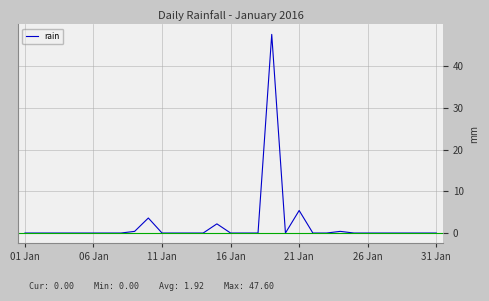

Which has a higher value, 16 Jan or 21 Jan?

21 Jan